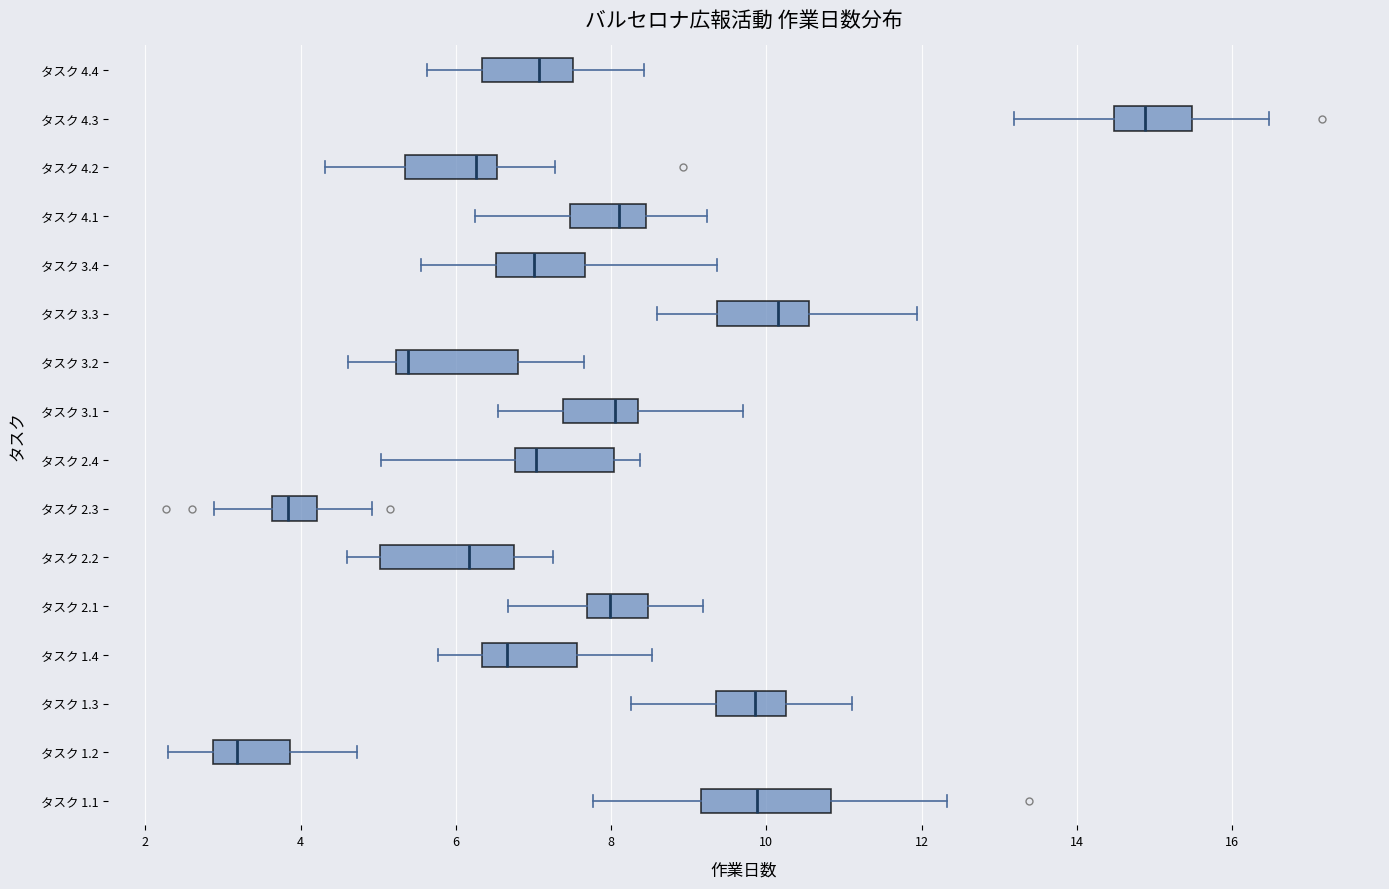

Reading bottom to top, transcribe this box plot: for each box, give where its median line is, the range the box spans, and where its two whiskers end, as read against the x-axis. The values are not printed on the chart, so give them approximately, as read against the axis.

タスク 1.1: median 9.8, box 9.2 to 10.8, whiskers 7.8 to 12.4
タスク 1.2: median 3.2, box 2.8 to 3.8, whiskers 2.2 to 4.8
タスク 1.3: median 9.8, box 9.4 to 10.2, whiskers 8.2 to 11.2
タスク 1.4: median 6.6, box 6.4 to 7.6, whiskers 5.8 to 8.6
タスク 2.1: median 8.0, box 7.6 to 8.4, whiskers 6.6 to 9.2
タスク 2.2: median 6.2, box 5.0 to 6.8, whiskers 4.6 to 7.2
タスク 2.3: median 3.8, box 3.6 to 4.2, whiskers 2.8 to 5.0
タスク 2.4: median 7.0, box 6.8 to 8.0, whiskers 5.0 to 8.4
タスク 3.1: median 8.0, box 7.4 to 8.4, whiskers 6.6 to 9.8
タスク 3.2: median 5.4, box 5.2 to 6.8, whiskers 4.6 to 7.6
タスク 3.3: median 10.2, box 9.4 to 10.6, whiskers 8.6 to 12.0
タスク 3.4: median 7.0, box 6.6 to 7.6, whiskers 5.6 to 9.4
タスク 4.1: median 8.2, box 7.4 to 8.4, whiskers 6.2 to 9.2
タスク 4.2: median 6.2, box 5.4 to 6.6, whiskers 4.4 to 7.2
タスク 4.3: median 14.8, box 14.4 to 15.4, whiskers 13.2 to 16.4
タスク 4.4: median 7.0, box 6.4 to 7.6, whiskers 5.6 to 8.4